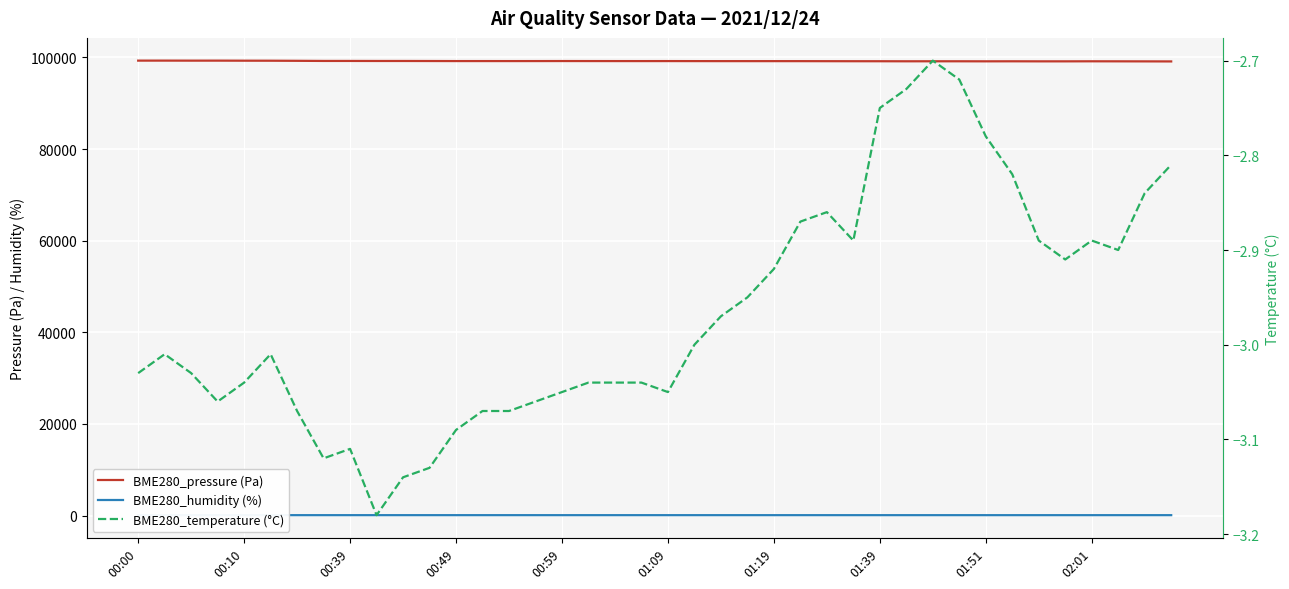

Rank the series at 31 from highest to lowest value.

BME280_pressure (Pa), BME280_humidity (%), BME280_temperature (°C)